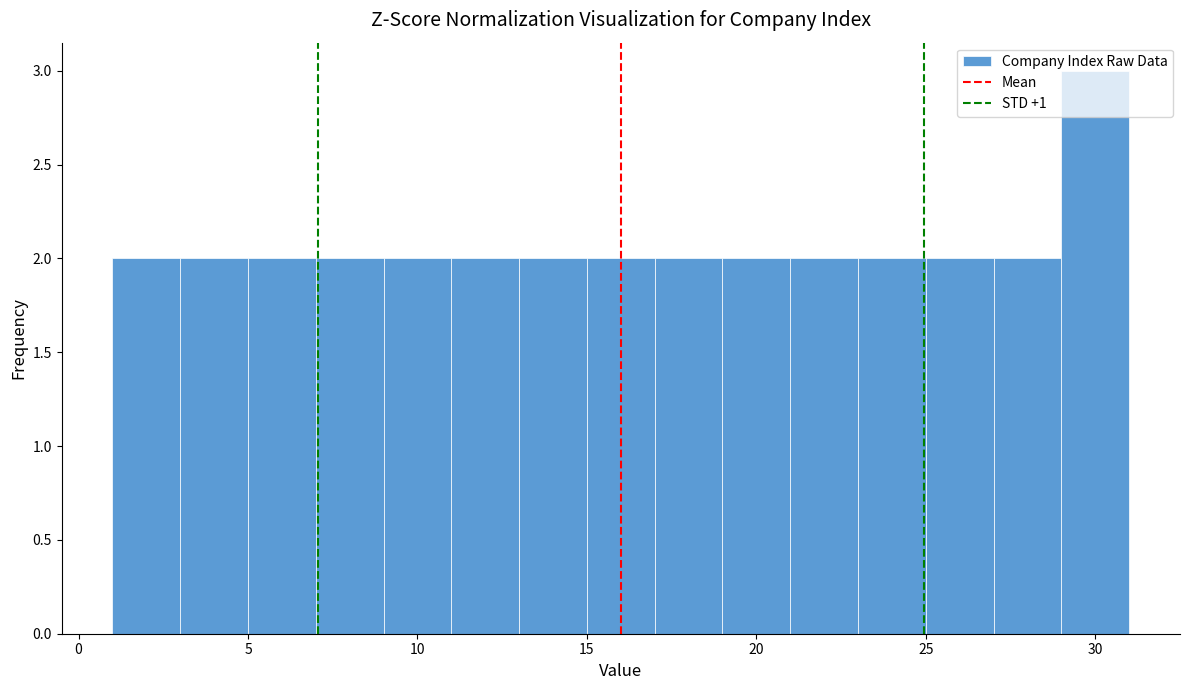

Reading left to right, list every bar in this chart as the range it spans on the x-axis followed by its height. The values are not printed on the chart, so give them approximately, as read against the axis.

1 to 3: 2
3 to 5: 2
5 to 7: 2
7 to 9: 2
9 to 11: 2
11 to 13: 2
13 to 15: 2
15 to 17: 2
17 to 19: 2
19 to 21: 2
21 to 23: 2
23 to 25: 2
25 to 27: 2
27 to 29: 2
29 to 31: 3